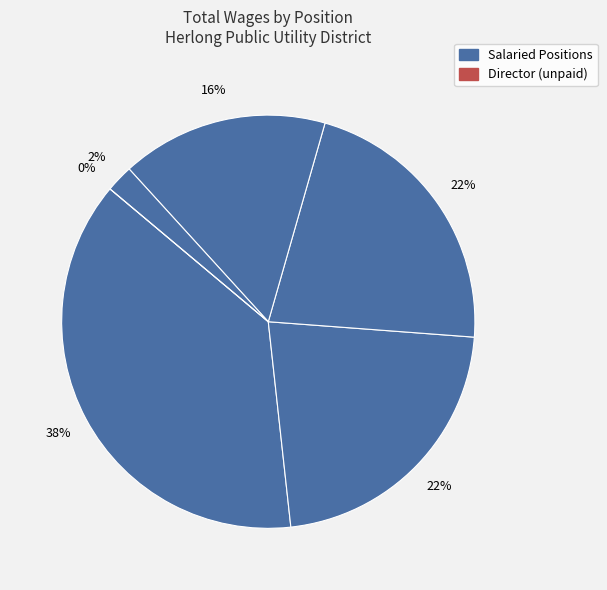

How many segments does this pie chart have?

6